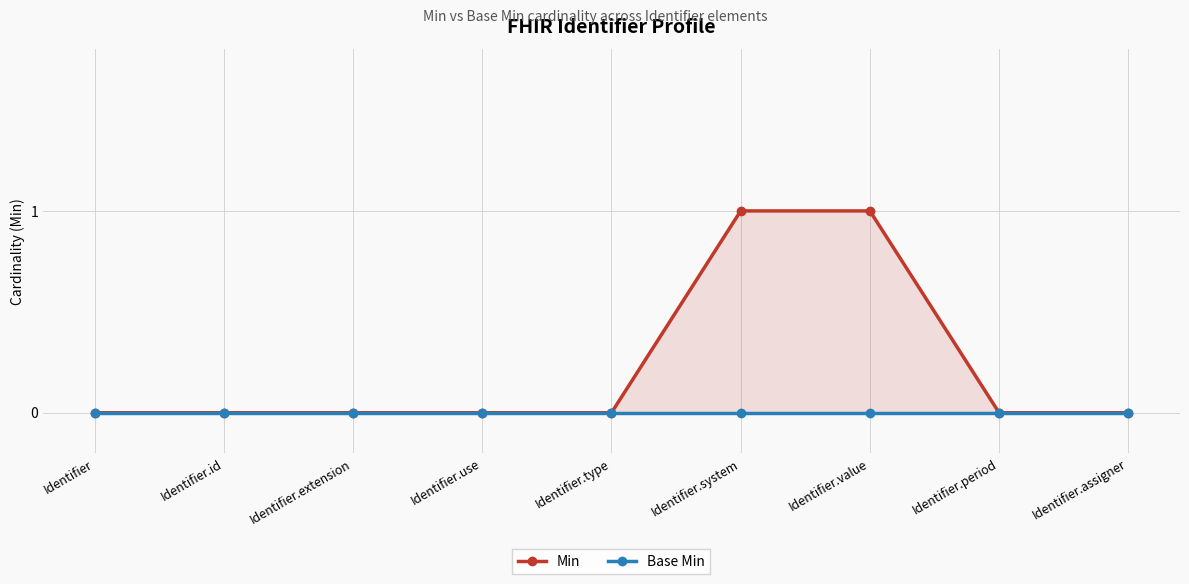

At which label is Base Min closest to 0?

Identifier